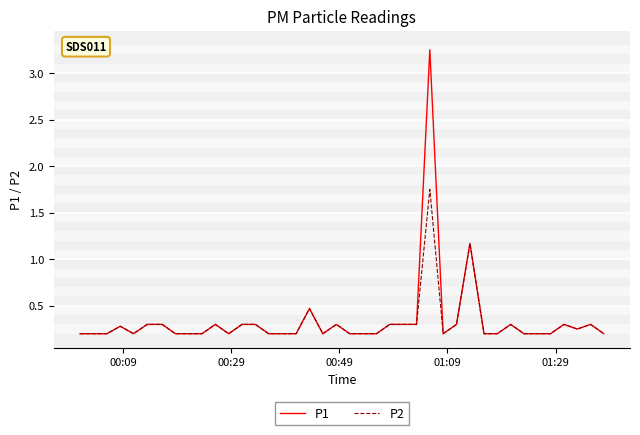

List the series in order of their peak value, highest first.

P1, P2